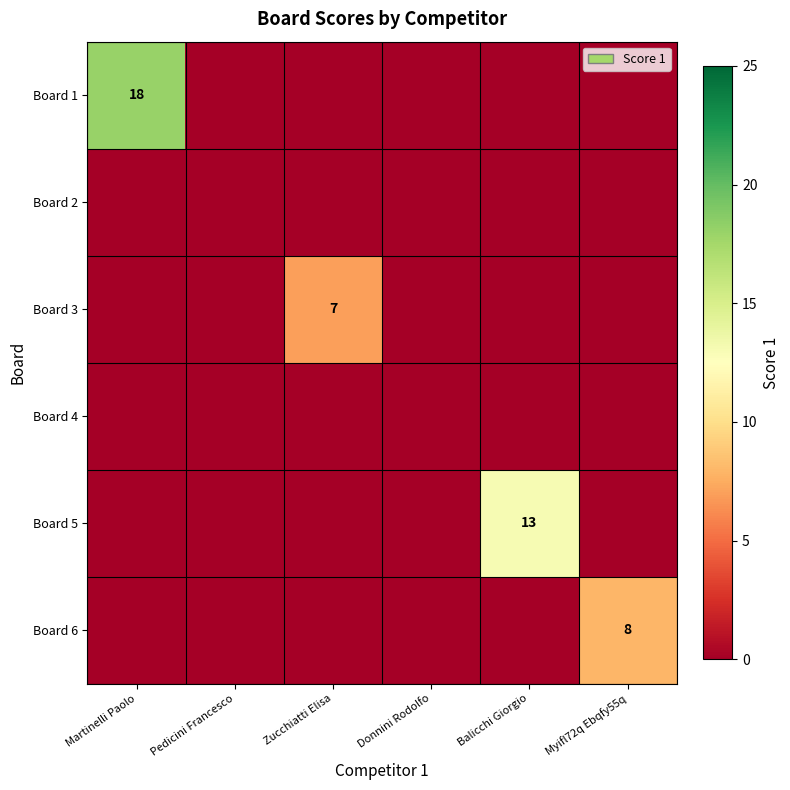

At which label does Board 1 reach its minimum?

Pedicini Francesco